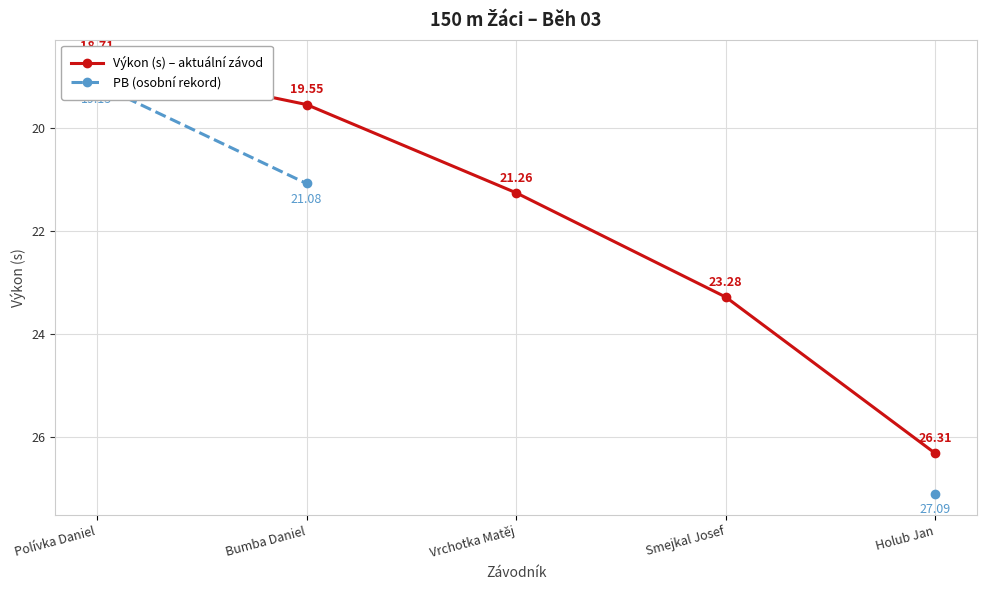

What are all the series names shown in the legend?

Výkon (s) – aktuální závod, PB (osobní rekord)